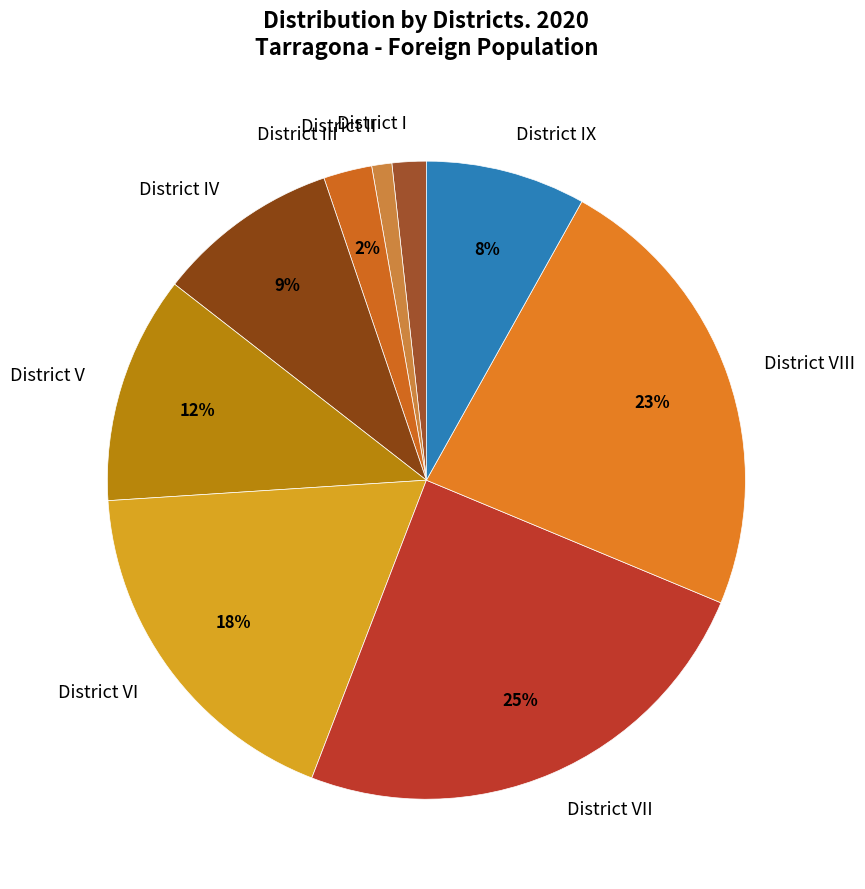

To the nearest percent, what percentage of the pie is District VII?

25%